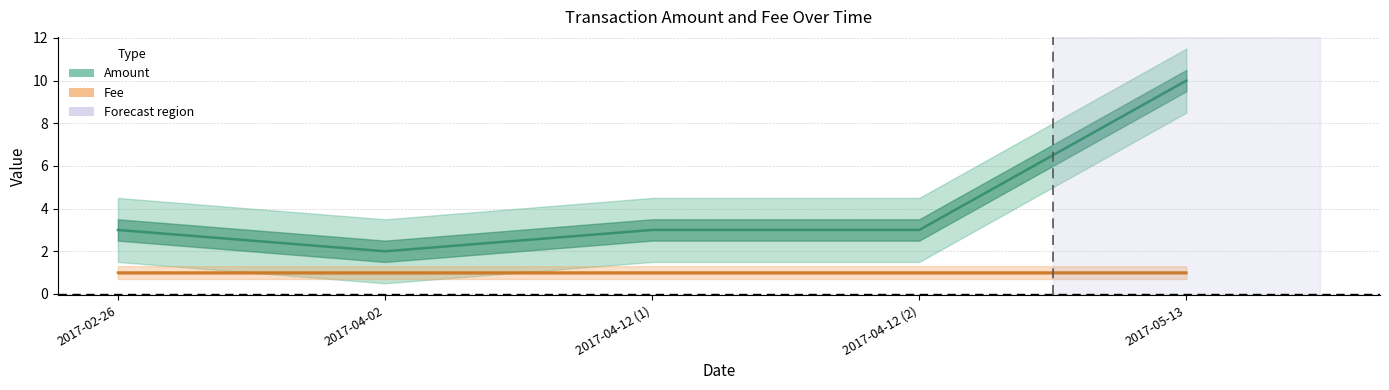

Is it true that Fee equals 0.4 at 2017-02-26?

False